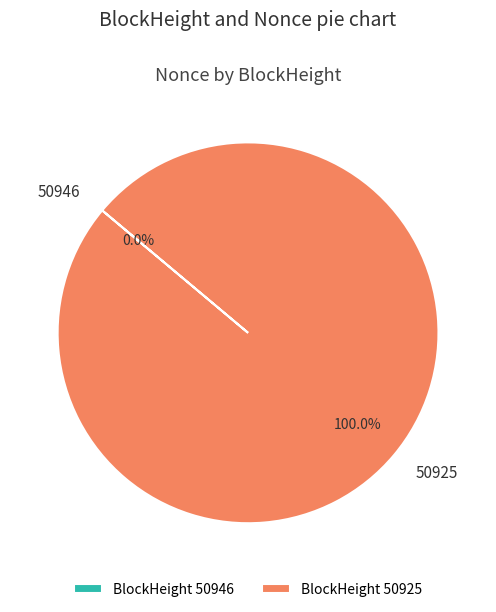

Is there a majority slice in this chart?

Yes